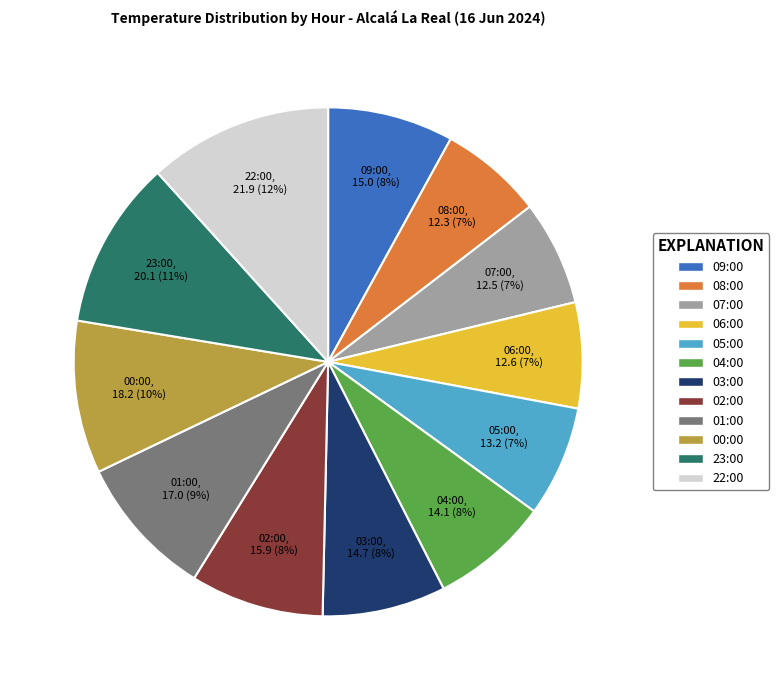

How many segments does this pie chart have?

12